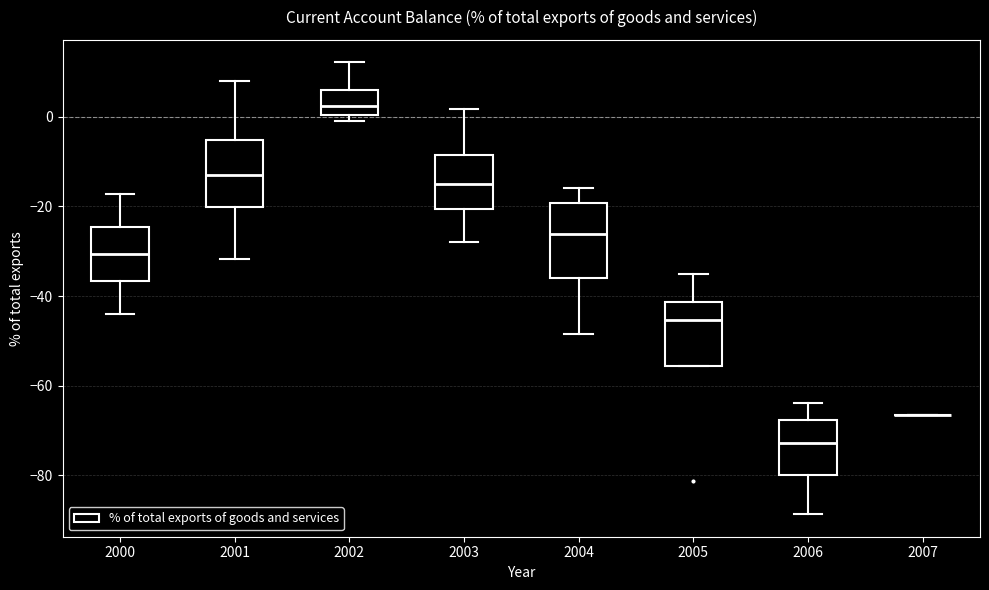

Reading left to right, read every box against the y-axis: the position of its median line, the range the box covers, and the ends of its whiskers. The values are not printed on the chart, so give them approximately, as read against the axis.

2000: median -30, box -36 to -24, whiskers -44 to -18
2001: median -12, box -20 to -6, whiskers -32 to 8
2002: median 2, box 0 to 6, whiskers 0 (just below the box's lower edge) to 12
2003: median -16, box -20 to -8, whiskers -28 to 2
2004: median -26, box -36 to -20, whiskers -48 to -16
2005: median -46, box -56 to -42, whiskers -56 to -34
2006: median -72, box -80 to -68, whiskers -88 to -64
2007: box collapsed to a line at -66, whiskers -66 to -66